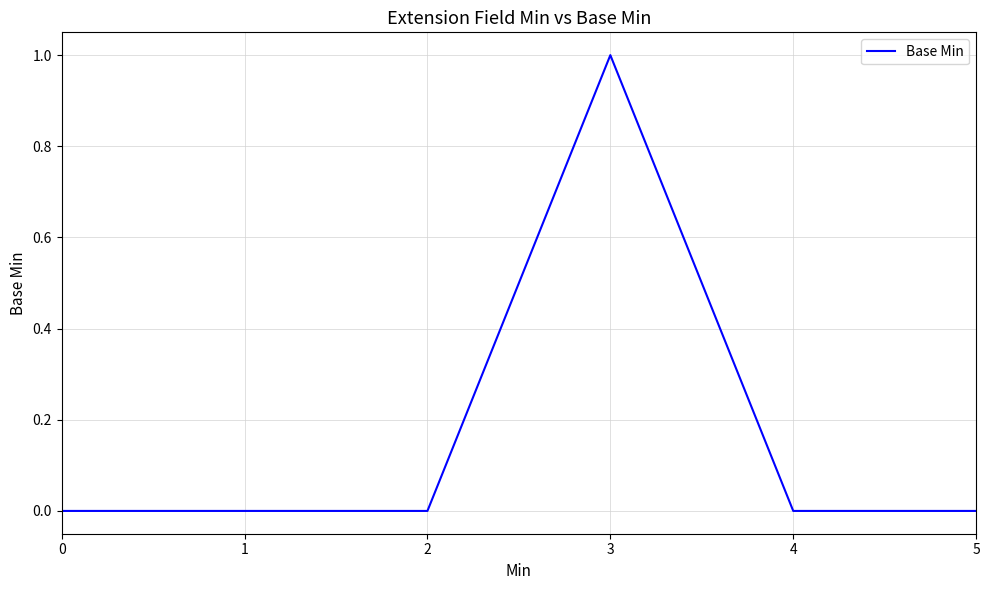

Count the number of categories in the chart.

6